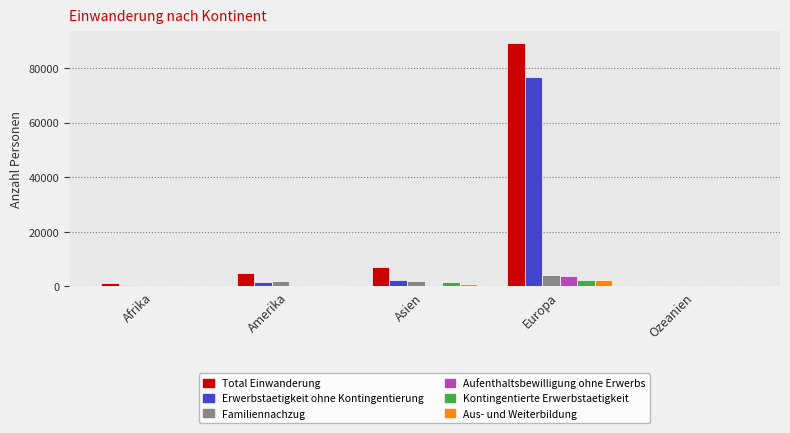

Which series has the largest total across all categories?

Total Einwanderung